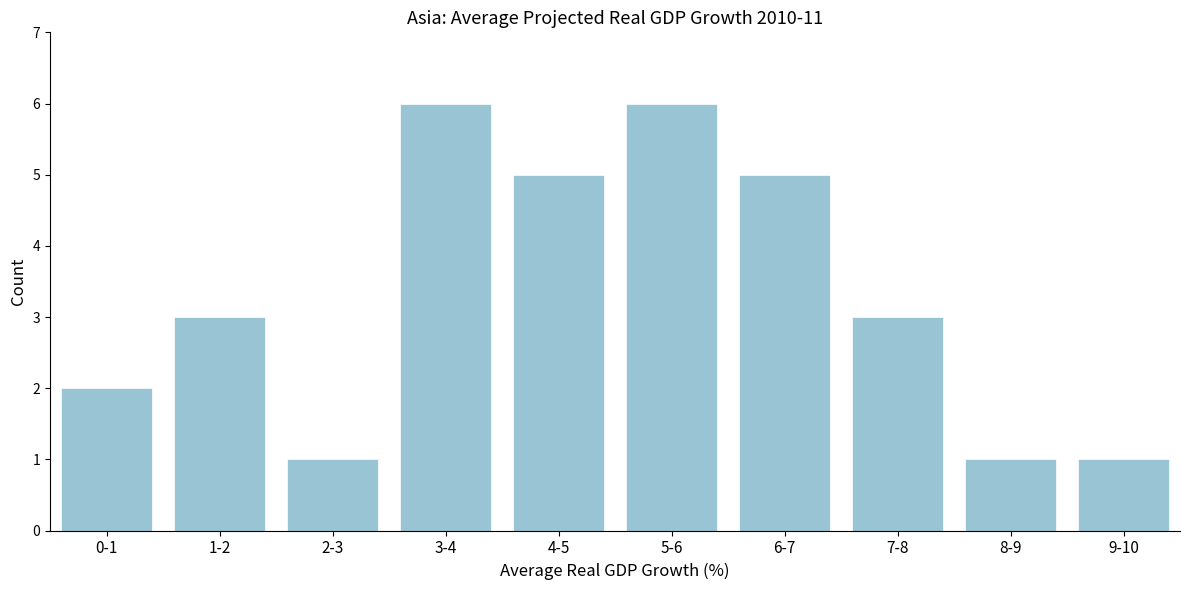

Reading left to right, transcribe all the data shown in this chart.

0-1=2	1-2=3	2-3=1	3-4=6	4-5=5	5-6=6	6-7=5	7-8=3	8-9=1	9-10=1